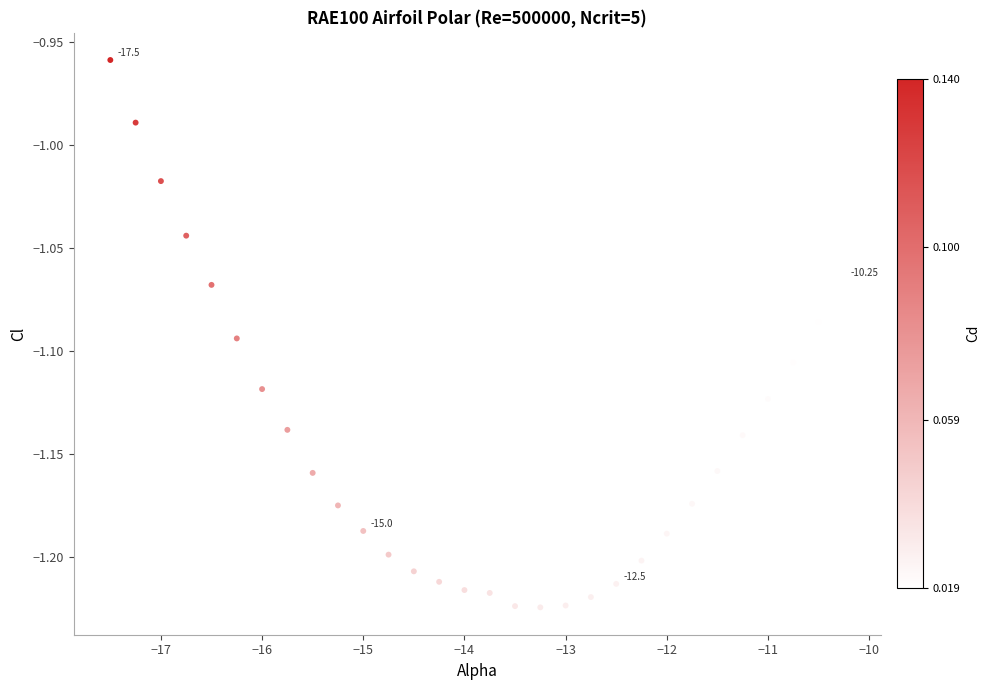

What is the range of X values (max minus min)?

7.2